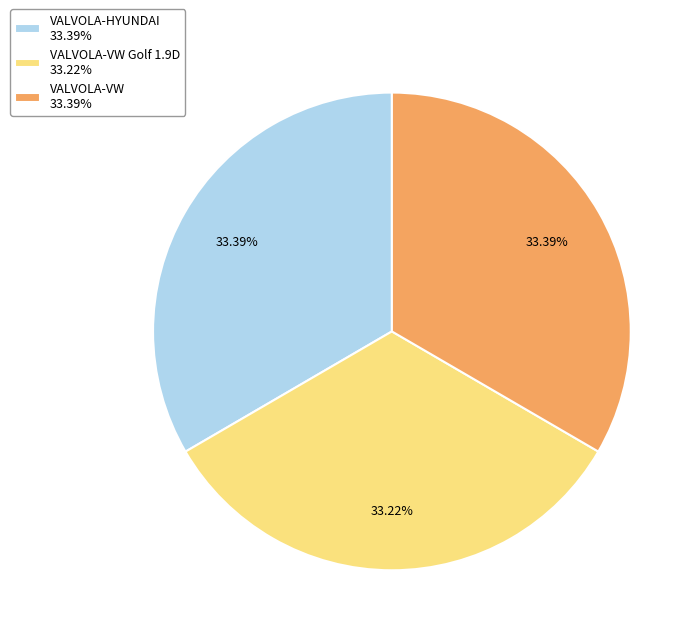

Does VALVOLA-VW Golf 1.9D 33.22% represent more than half of the total?

No